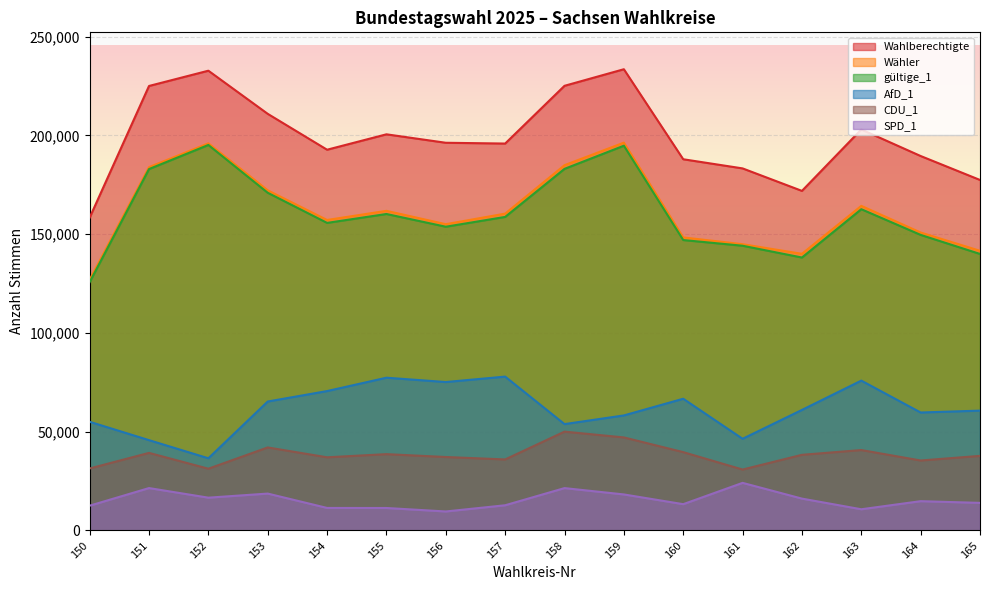

What is the difference between the gültige_1 values at 156 and 154?

1938